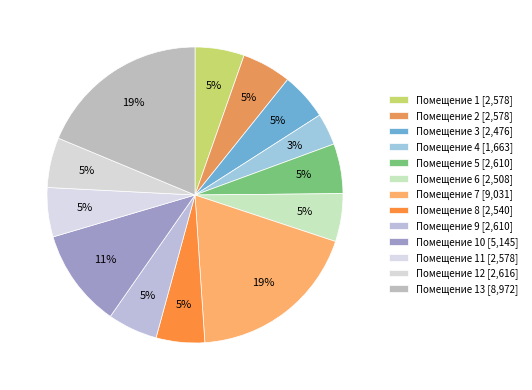

Which slice is the largest?

7